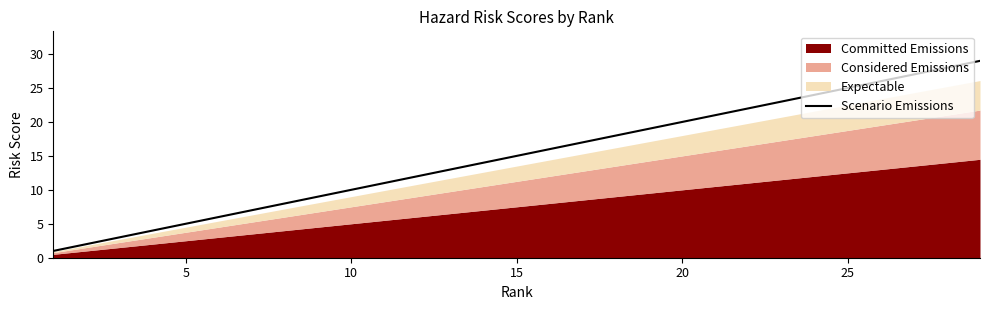

The value of Scenario Emissions at 25 is 25. True or false?

True